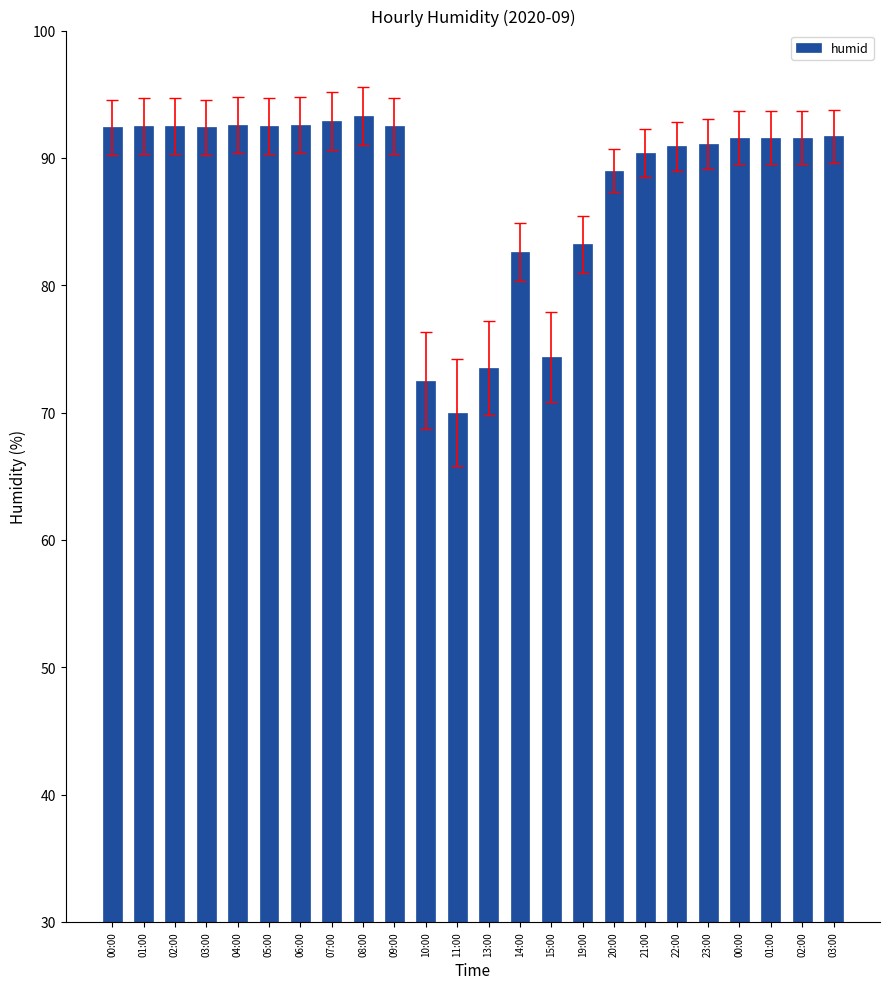

How many data points does each series have?

24